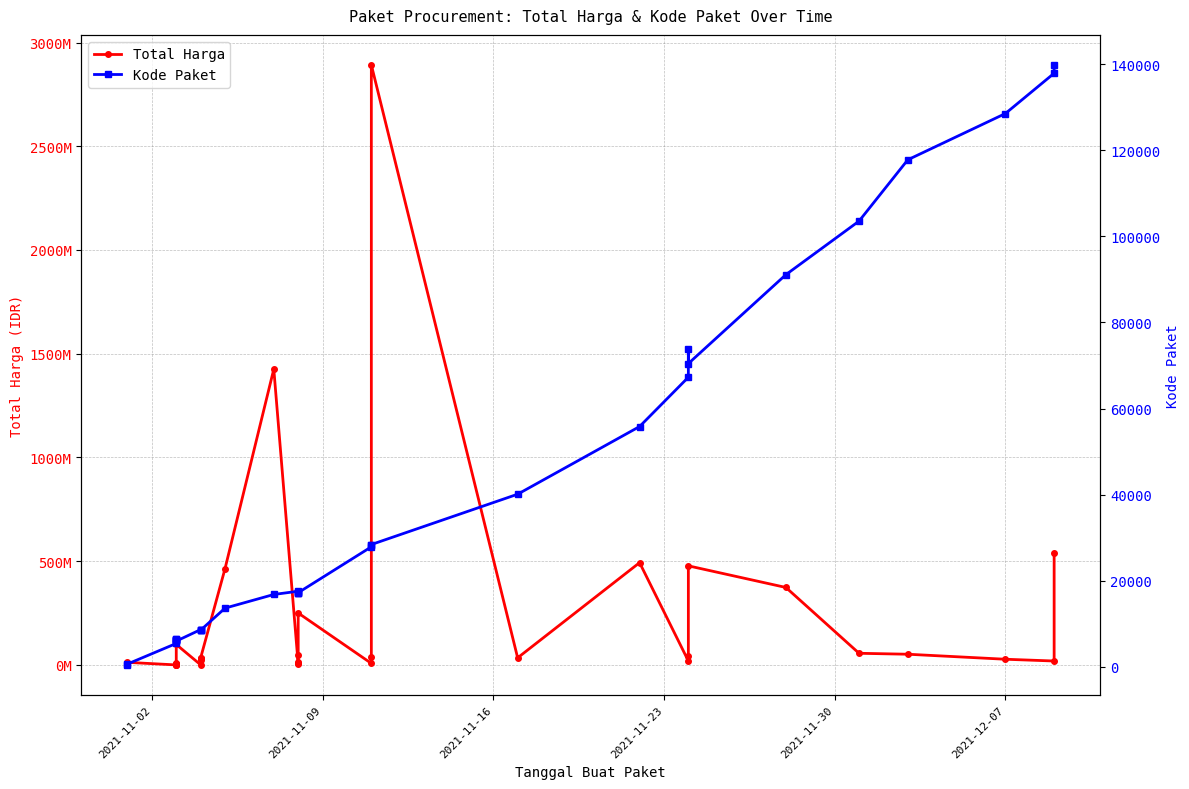

Is the value of Total Harga at 2021-11-23 greater than the value of Kode Paket at 24?

Yes